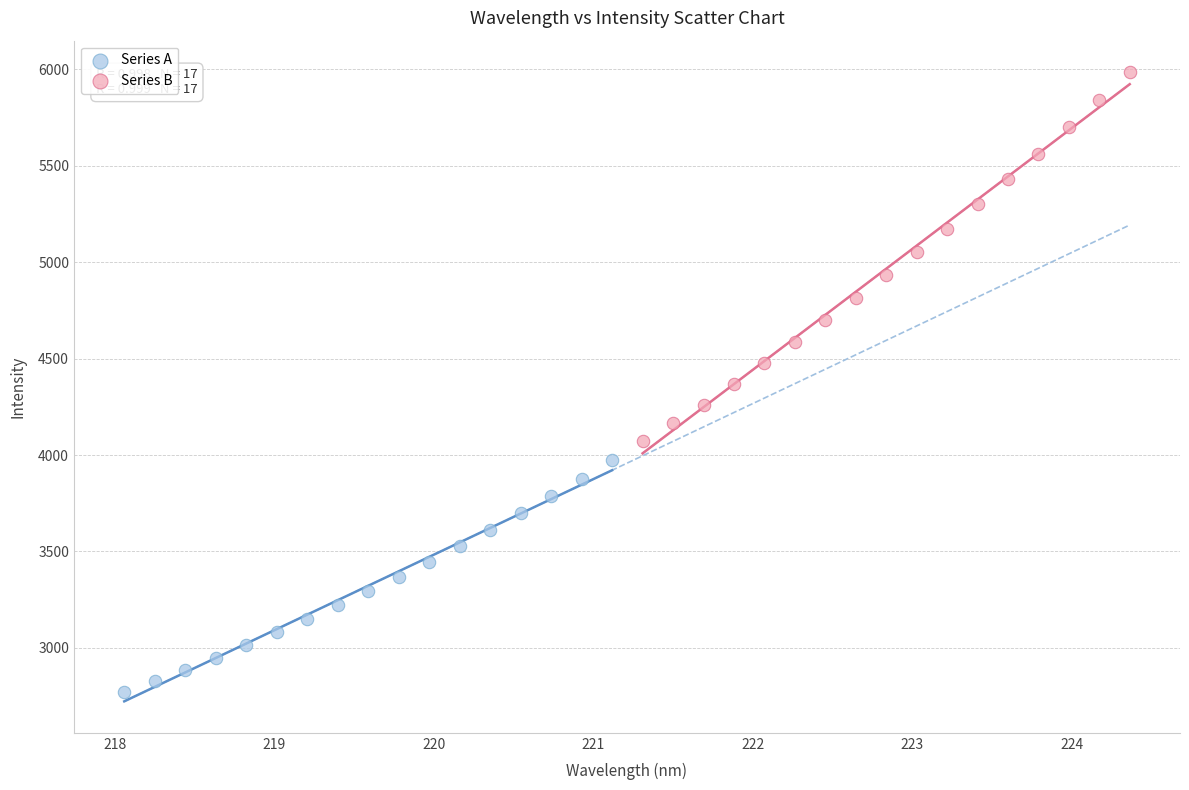

Which series has the widest spread of Y values?

Series B